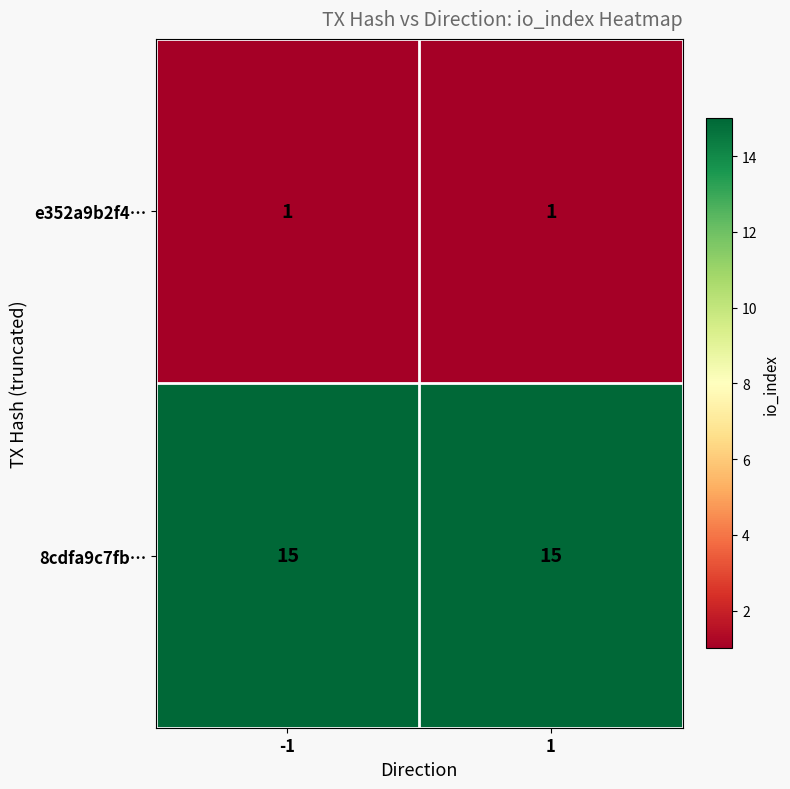

What is the greatest value displayed?

15